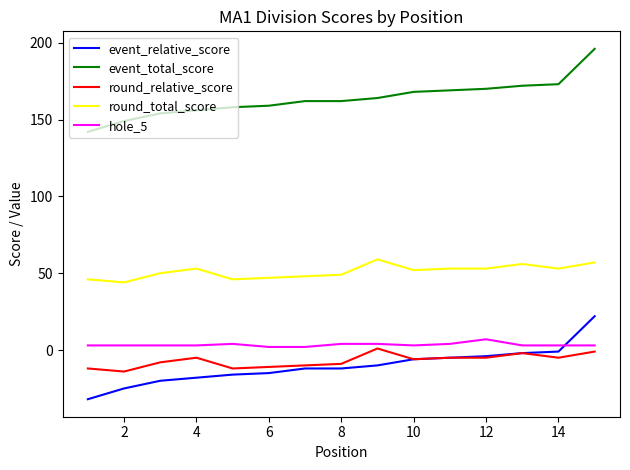

What is the smallest value displayed?

-32